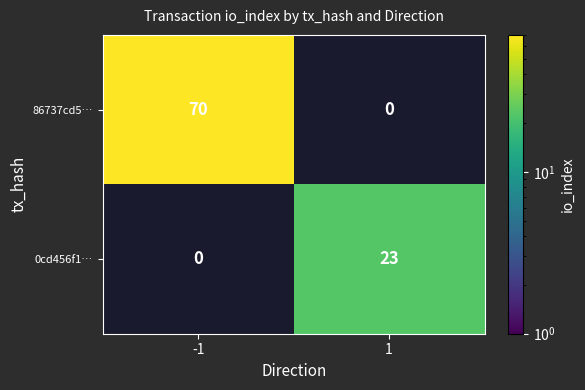

True or false: 86737cd5… has a value of 70 at -1.

True